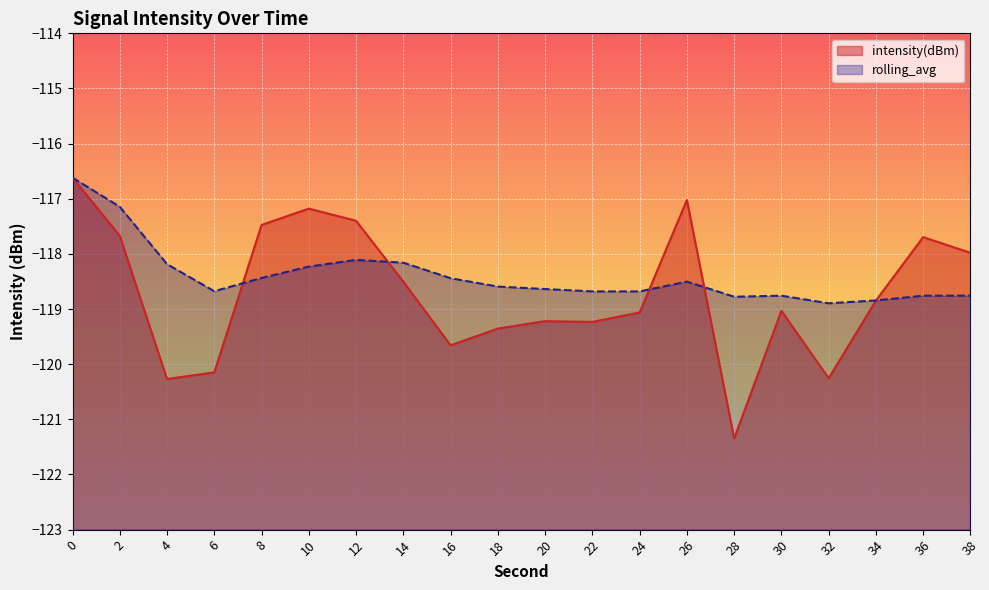

Count the number of categories in the chart.

20